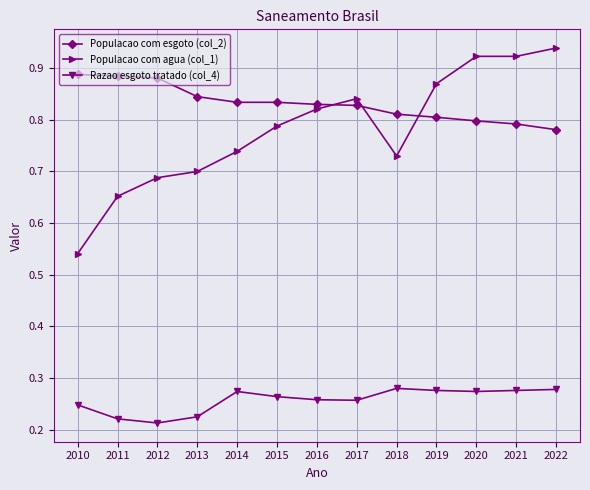

Is the value of Populacao com agua (col_1) at 2015 greater than the value of Populacao com esgoto (col_2) at 2016?

No